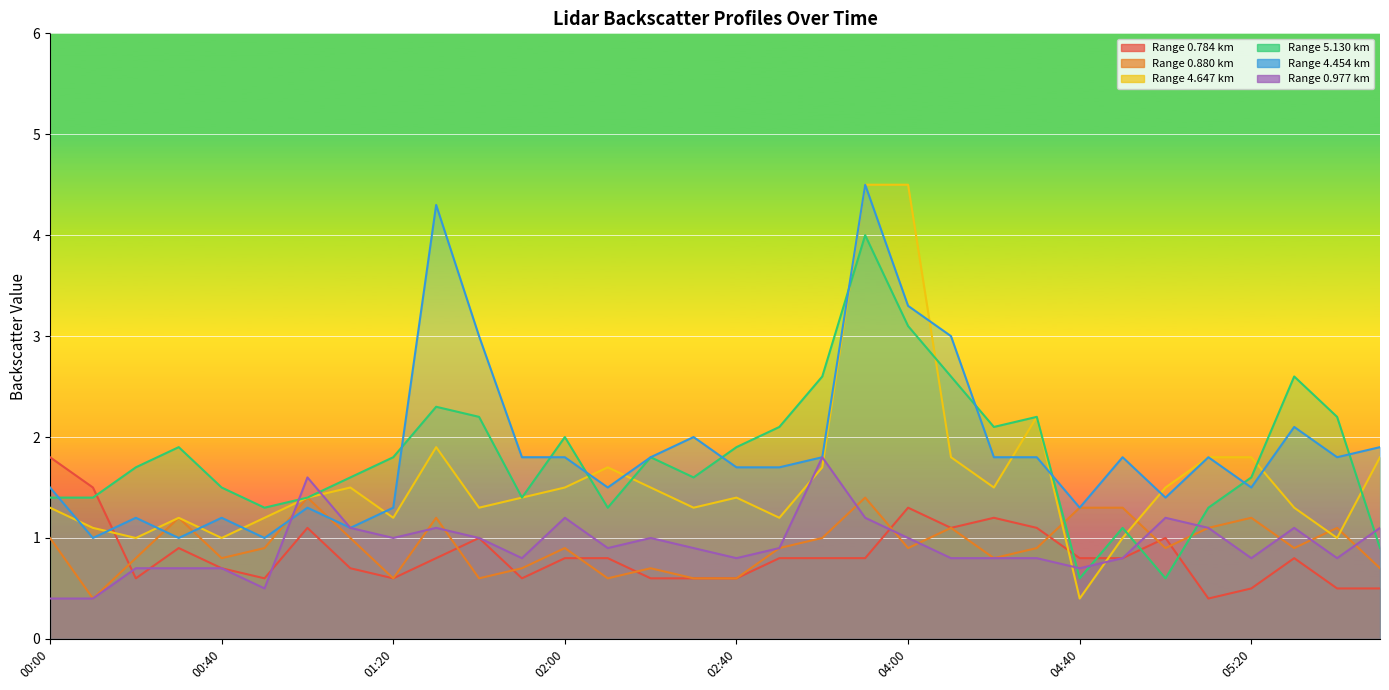

At which category does 4.647 reach its first local peak?

00:30